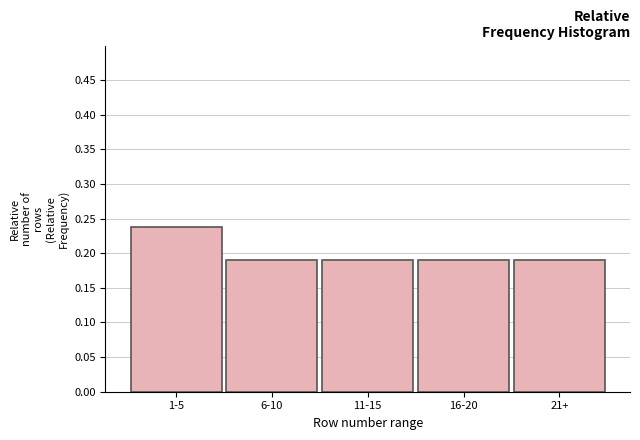

What is the sum of all values?

1.0